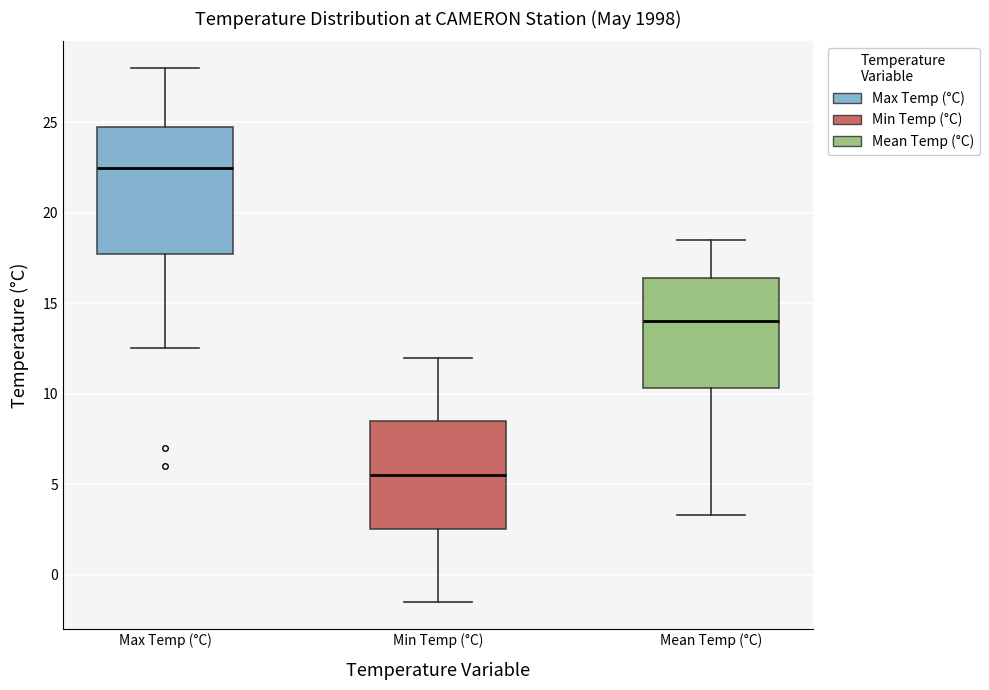

Reading left to right, read every box against the y-axis: the position of its median line, the range the box covers, and the ends of its whiskers. The values are not printed on the chart, so give them approximately, as read against the axis.

Max Temp (°C): median 22.5, box 18.0 to 25.0, whiskers 12.5 to 28.0
Min Temp (°C): median 5.5, box 2.5 to 8.5, whiskers -1.5 to 12.0
Mean Temp (°C): median 14.0, box 10.5 to 16.5, whiskers 3.5 to 18.5